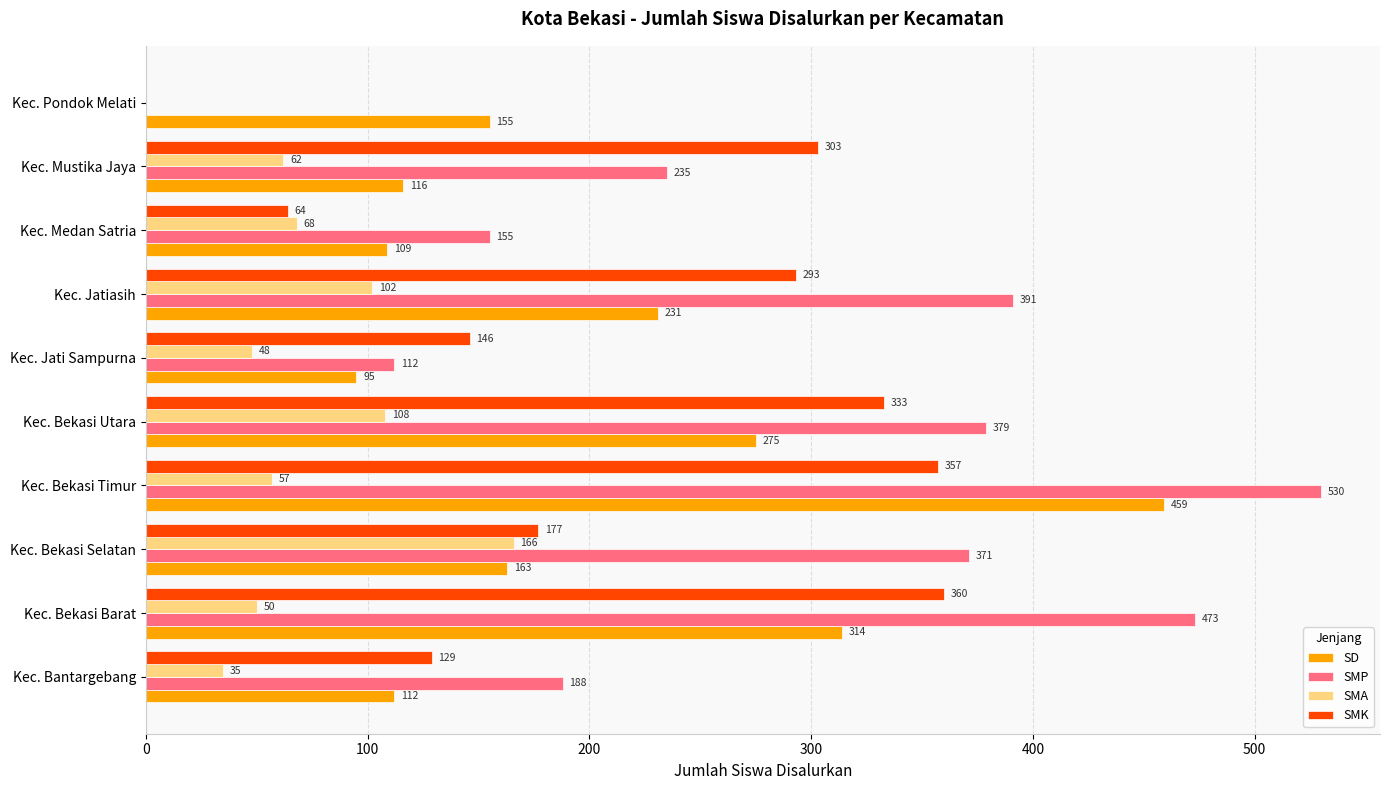

Which series changed the most between Kec. Bantargebang and Kec. Mustika Jaya?

SMK